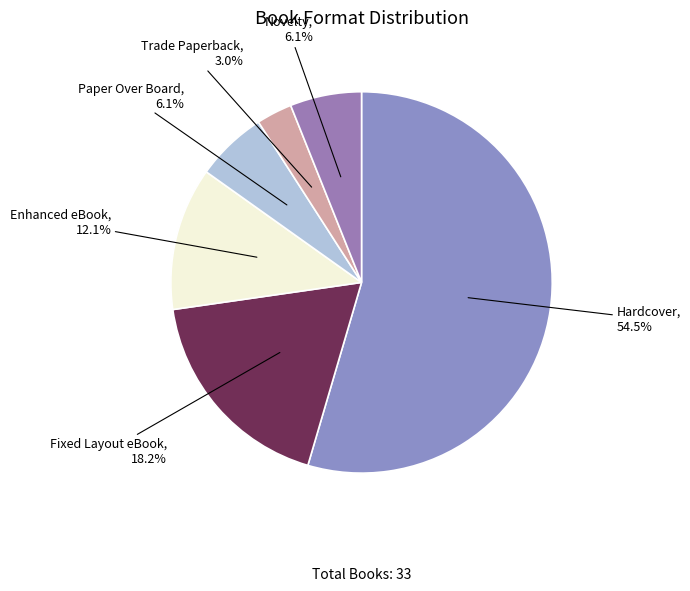

Does Novelty represent more than half of the total?

No